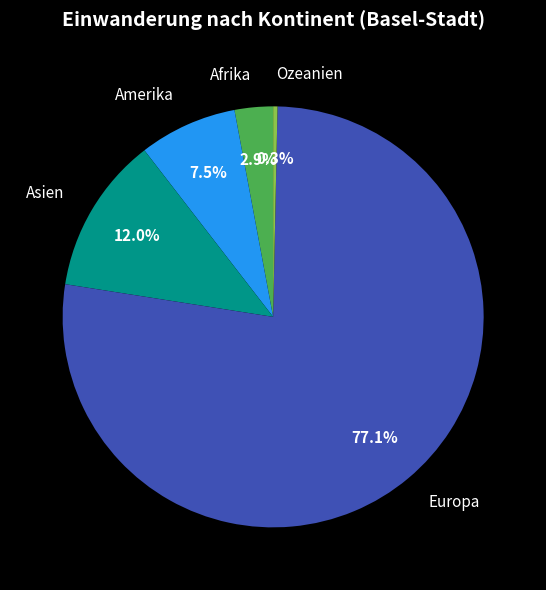

Do Asien and Amerika together represent more than half of the pie?

No